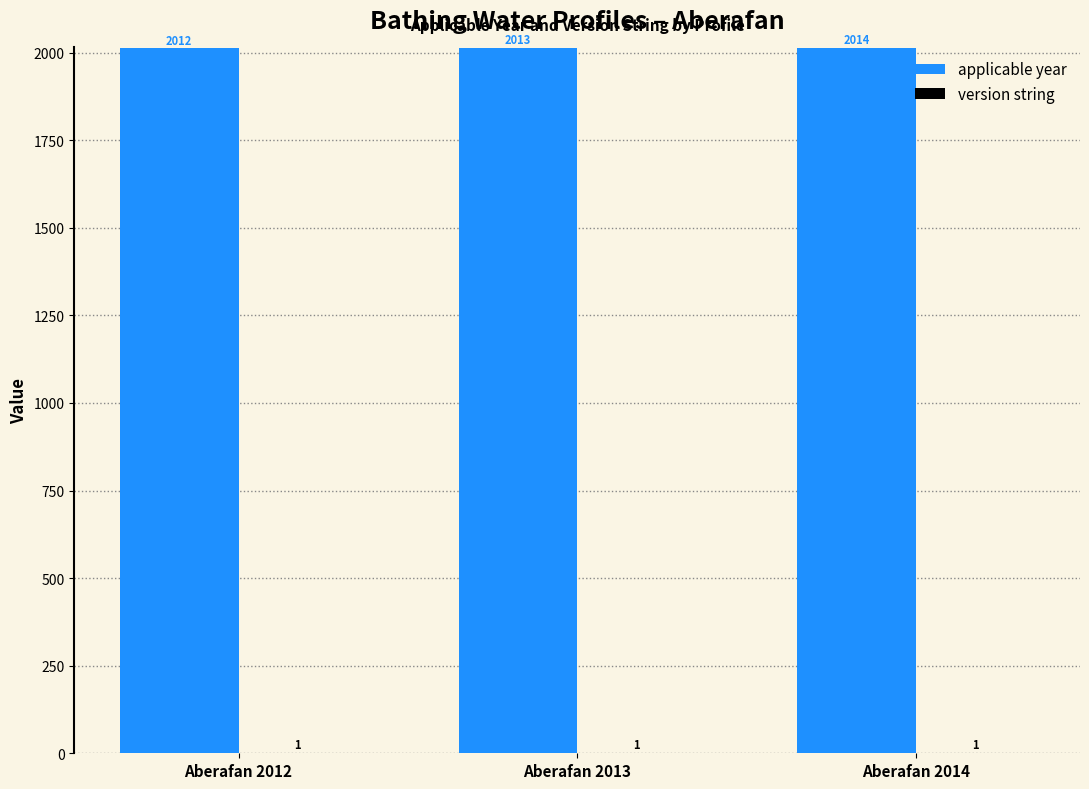

Is it true that applicable year equals 3439 at Aberafan 2014?

False